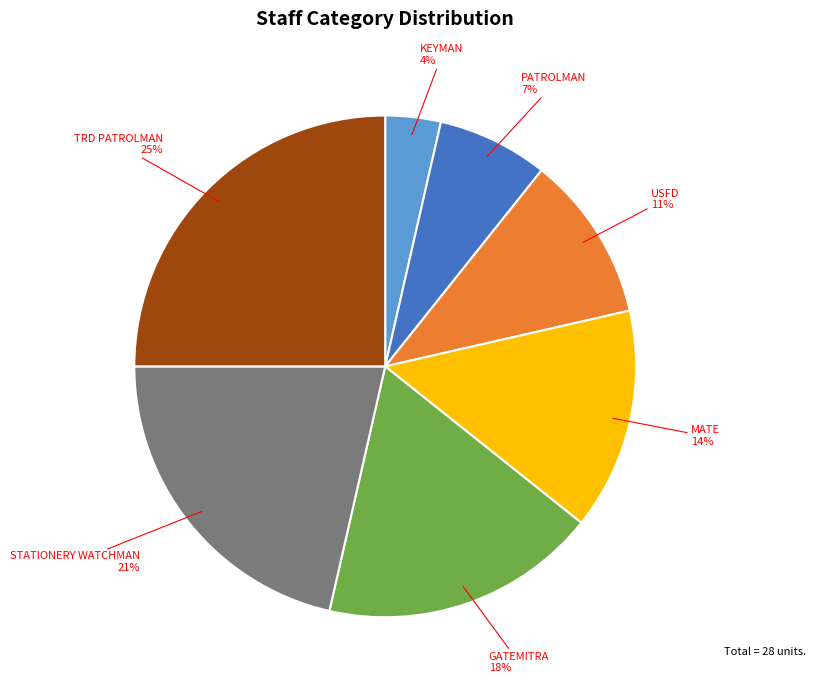

What is the largest slice in the pie chart?

TRD PATROLMAN